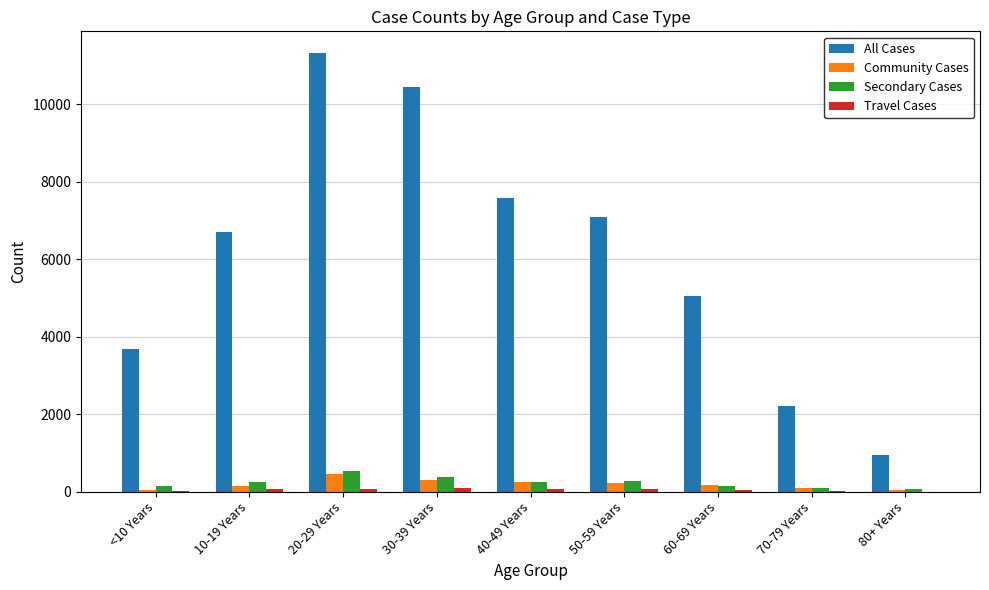

At which category is the sum across all series the highest?

20-29 Years